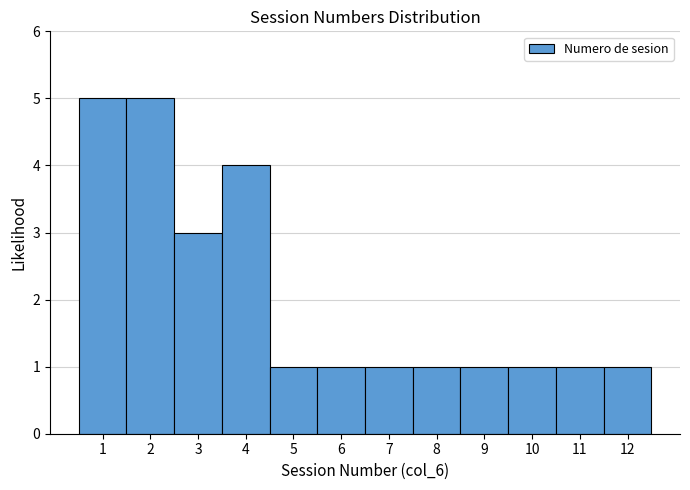

What is the height of the bar covering 11.5 to 12.5 on the x-axis? The values are not printed on the chart, so give them approximately, as read against the axis.

1